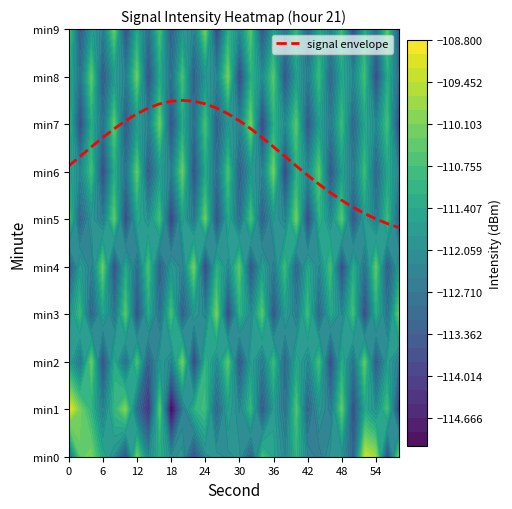

How many data points are less than 6?

9